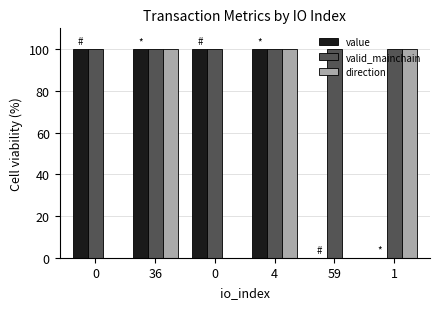

Reading left to right, transcribe all the data shown in this chart.

value: 0=100.0	36=100.0	0=100.0	4=100.0	59=0.0	1=0.0
valid_mainchain: 0=100.0	36=100.0	0=100.0	4=100.0	59=100.0	1=100.0
direction: 0=0.0	36=100.0	0=0.0	4=100.0	59=0.0	1=100.0